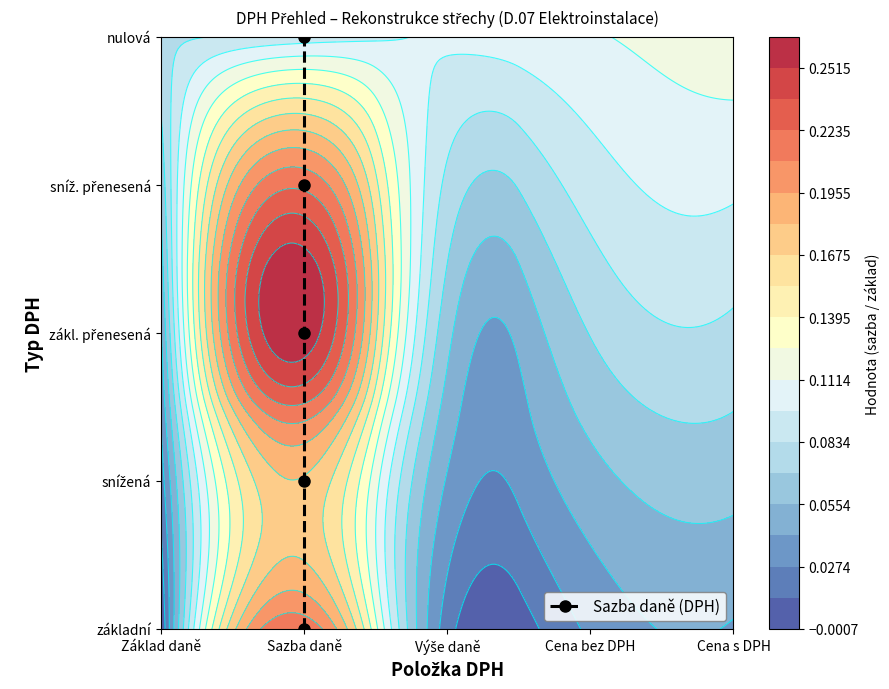

Reading left to right, what are all the values shown in this chart?

0	1	2	3	4